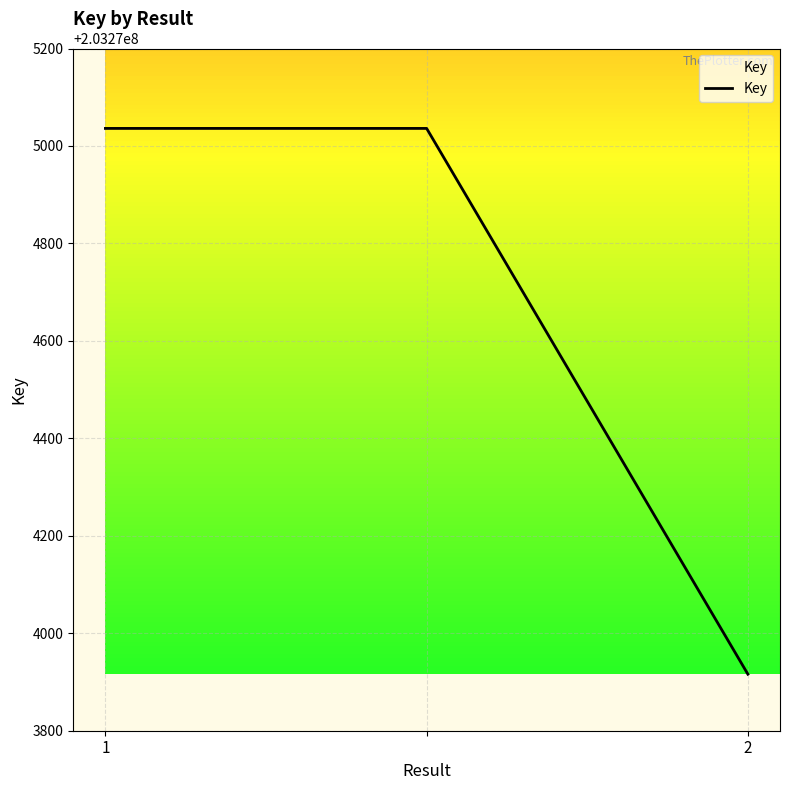

What is the difference between the maximum and minimum values?

1120